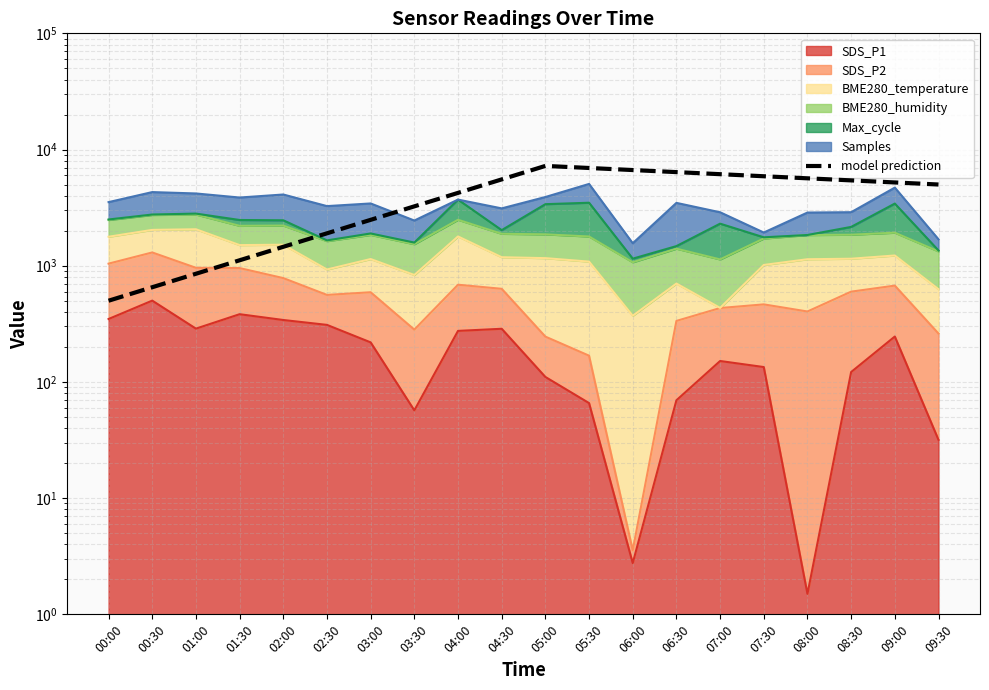

How many interior local peaks (higher than both neighbors) does the data have?

1